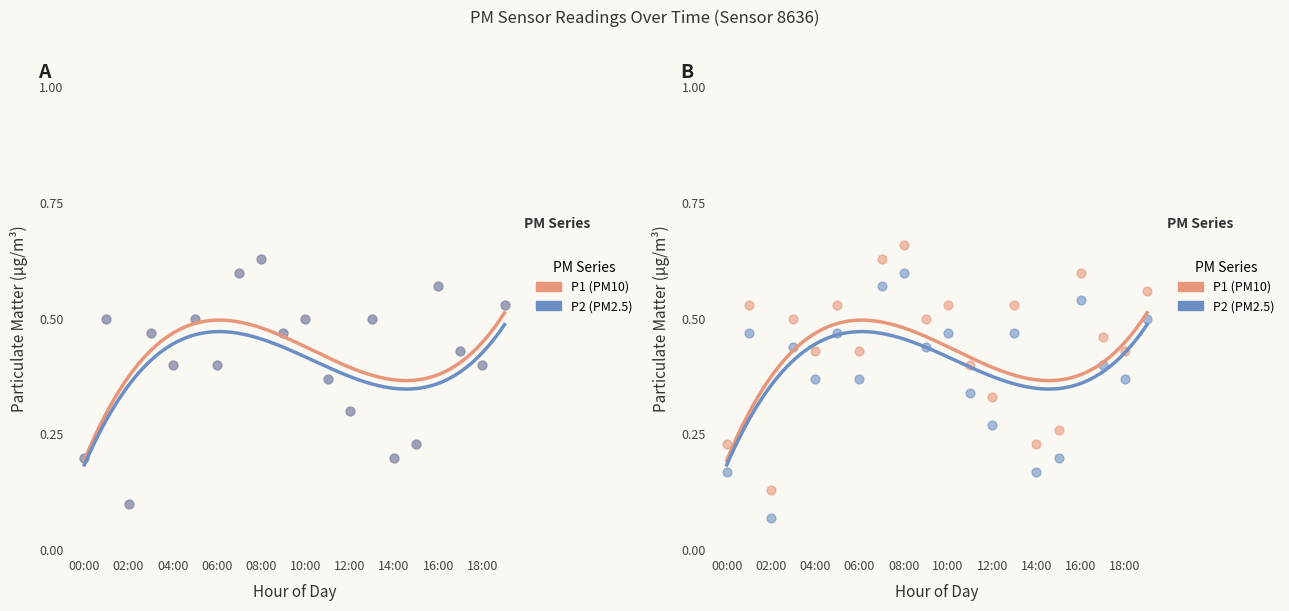

At how many categories does at least one series exceed 0?

20